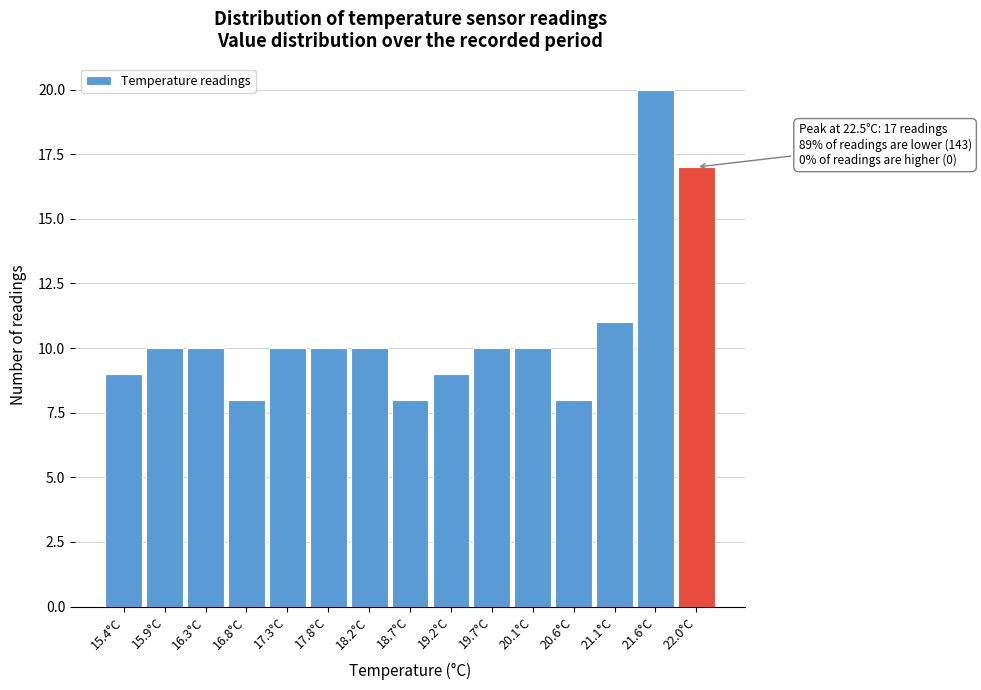

Reading left to right, transcribe all the data shown in this chart.

15.4°C=9	15.9°C=10	16.3°C=10	16.8°C=8	17.3°C=10	17.8°C=10	18.2°C=10	18.7°C=8	19.2°C=9	19.7°C=10	20.1°C=10	20.6°C=8	21.1°C=11	21.6°C=20	22.0°C=17